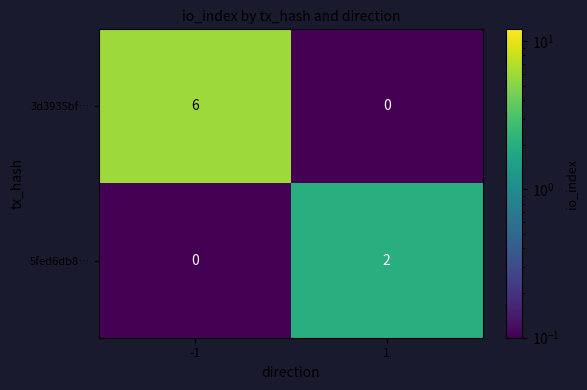

Count the number of categories in the chart.

2